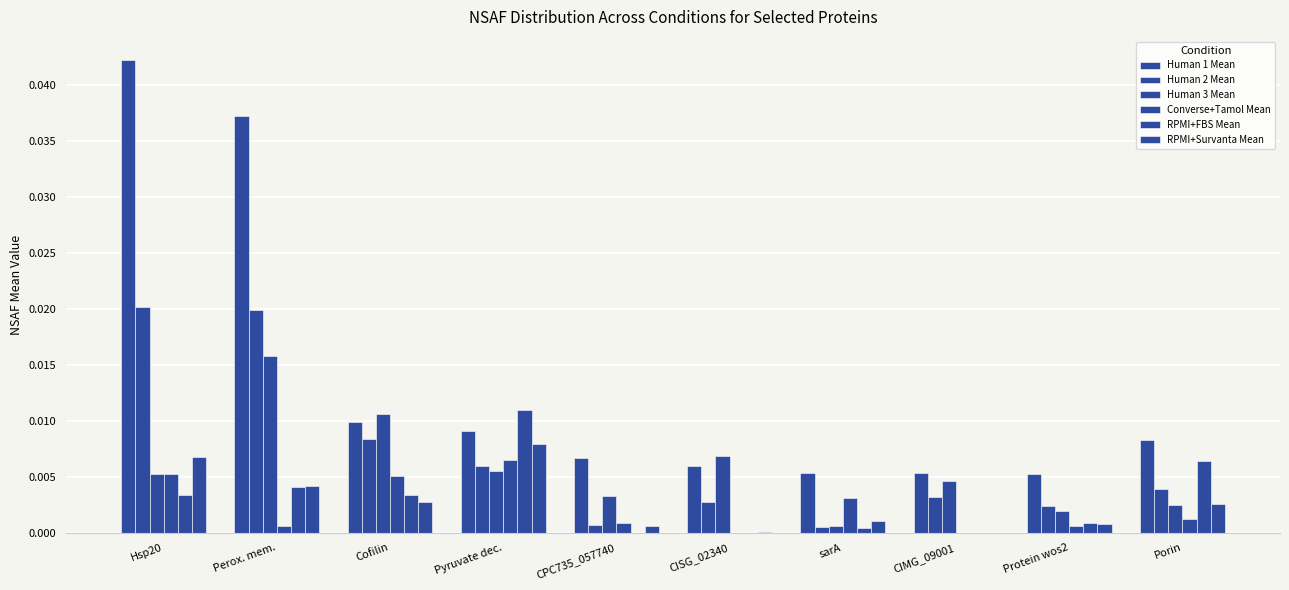

How many categories are shown in the chart?

10